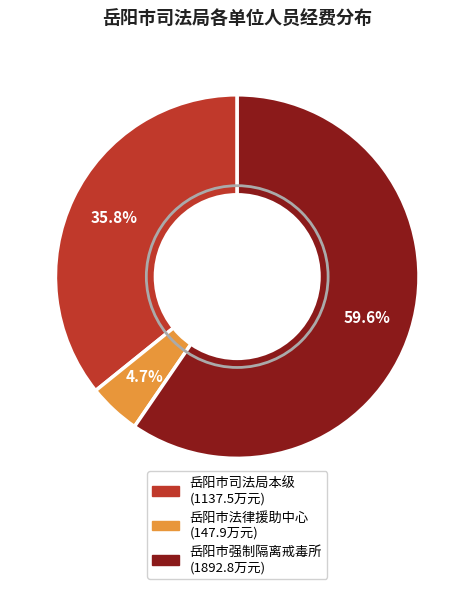

Is it true that 岳阳市司法局本级 is 30% of the pie?

False